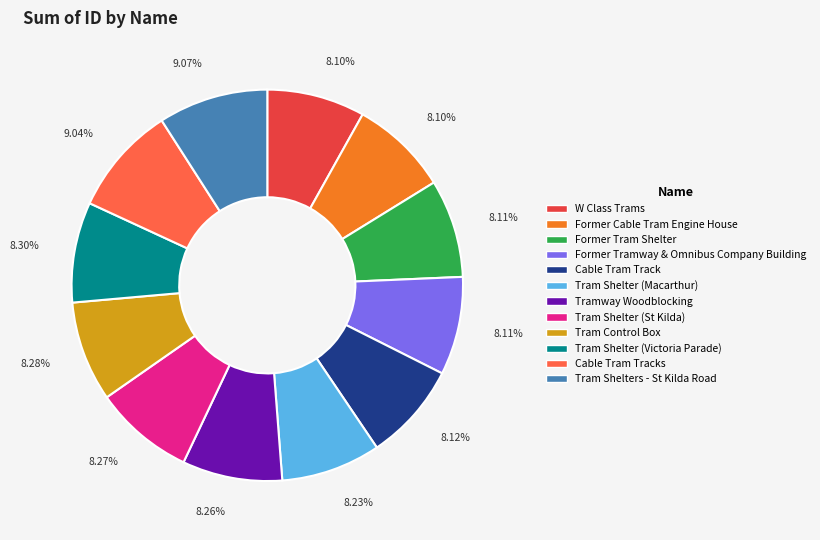

Is the sum of Tram Shelters - St Kilda Road and Tramway Woodblocking greater than half?

No